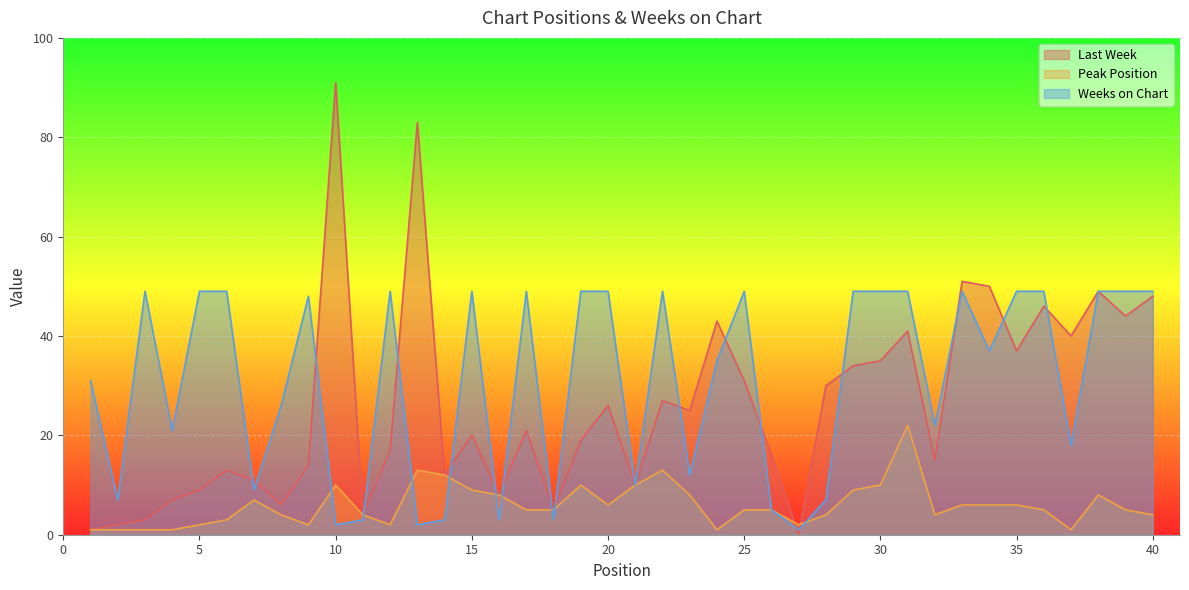

What is the average value of the Last Week series?

26